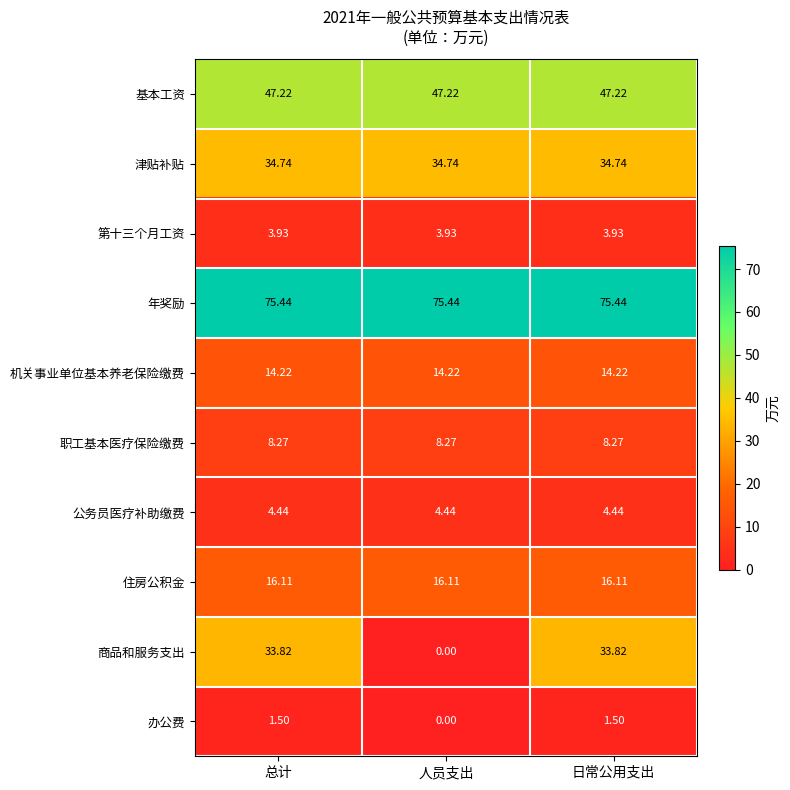

Which category has the lowest value across all series?

人员支出